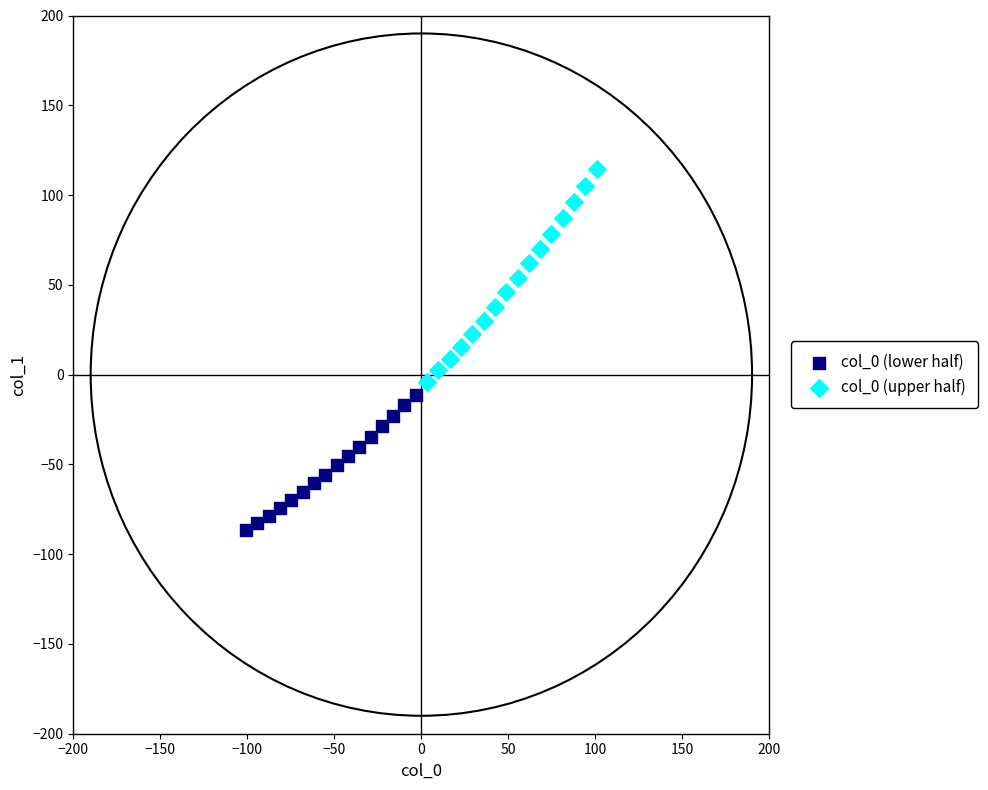

Which series reaches the minimum Y coordinate?

col_0 (lower half)